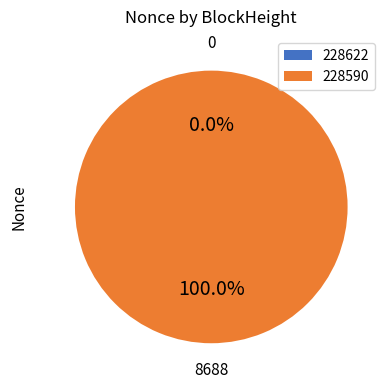

How many segments does this pie chart have?

2